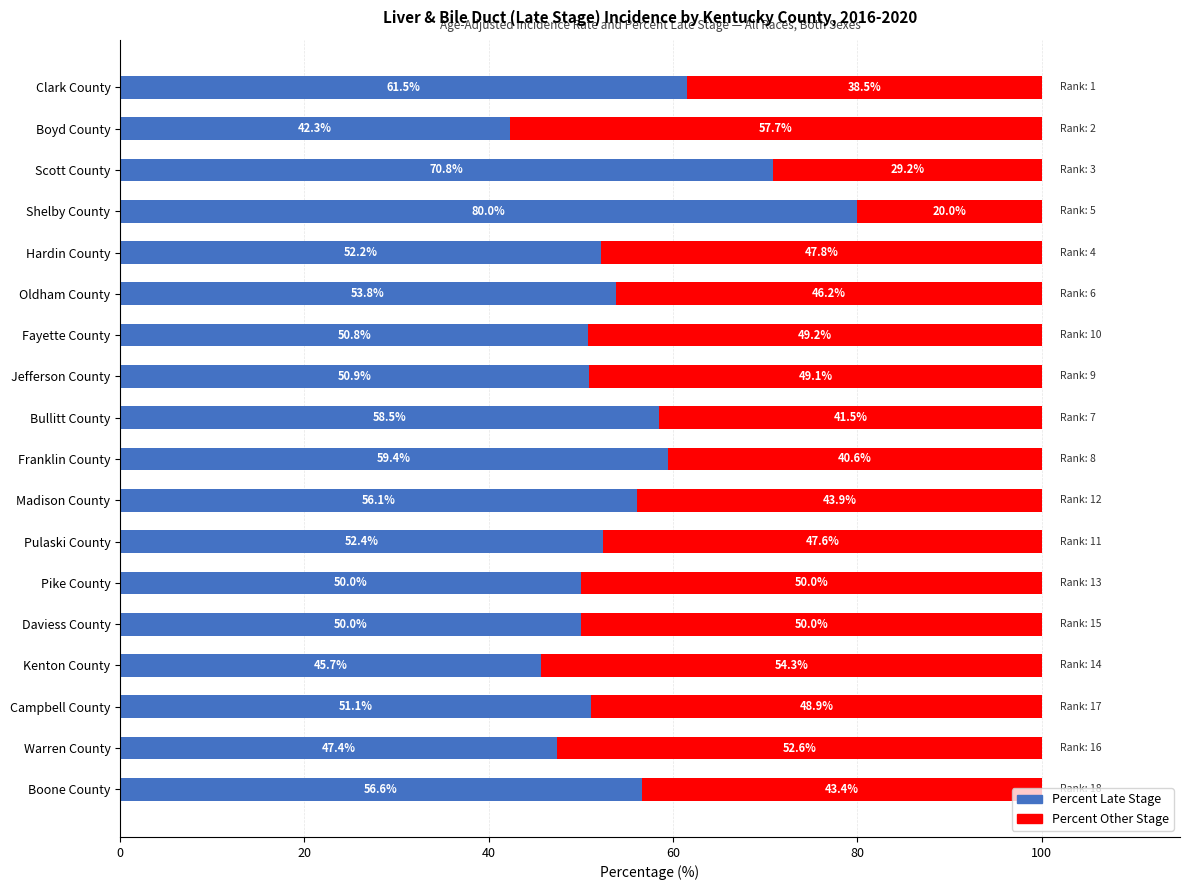

What is the difference between the second highest and minimum values in the Percent Late Stage series?

28.5